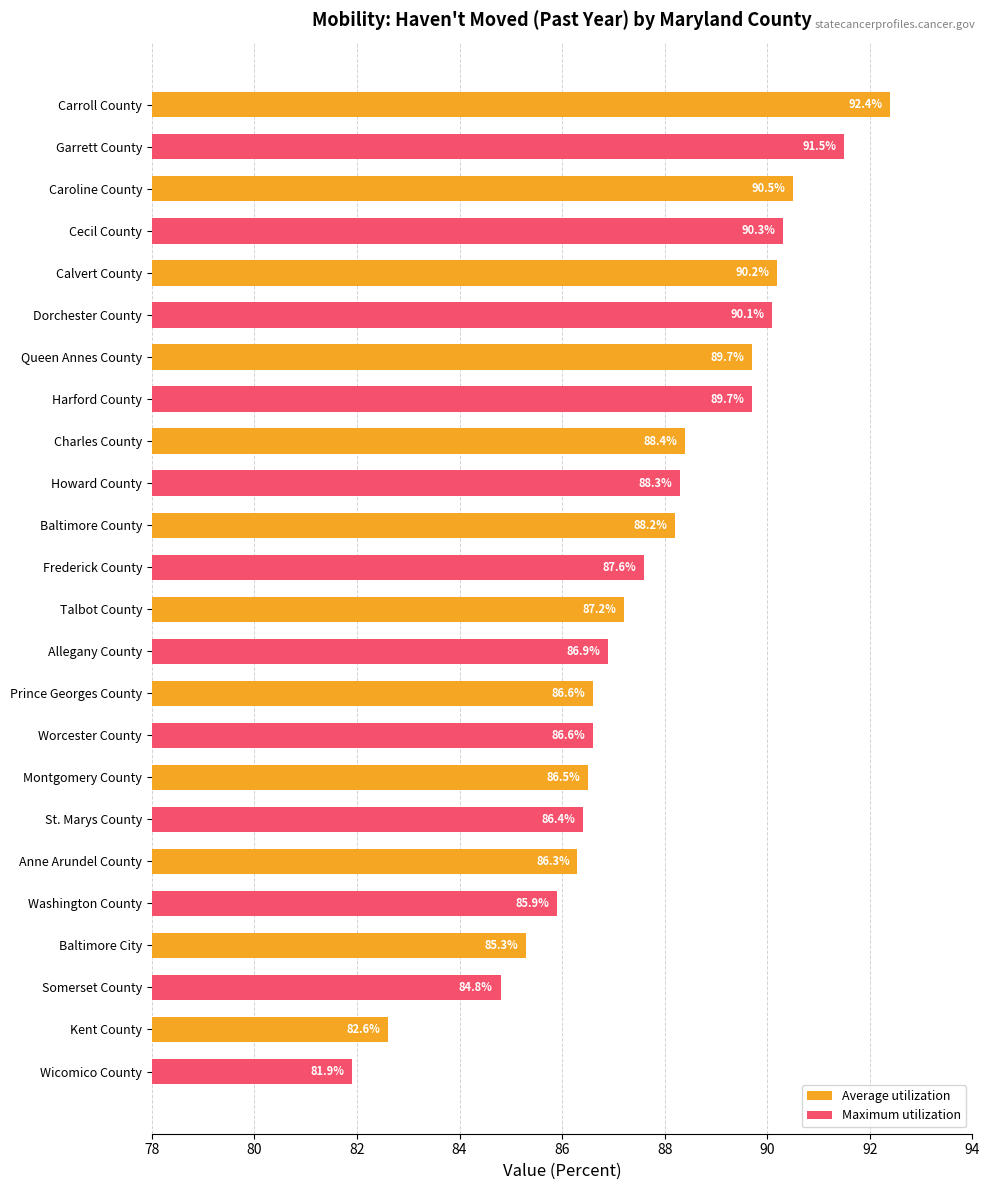

Which label corresponds to the largest value in the chart?

Carroll County